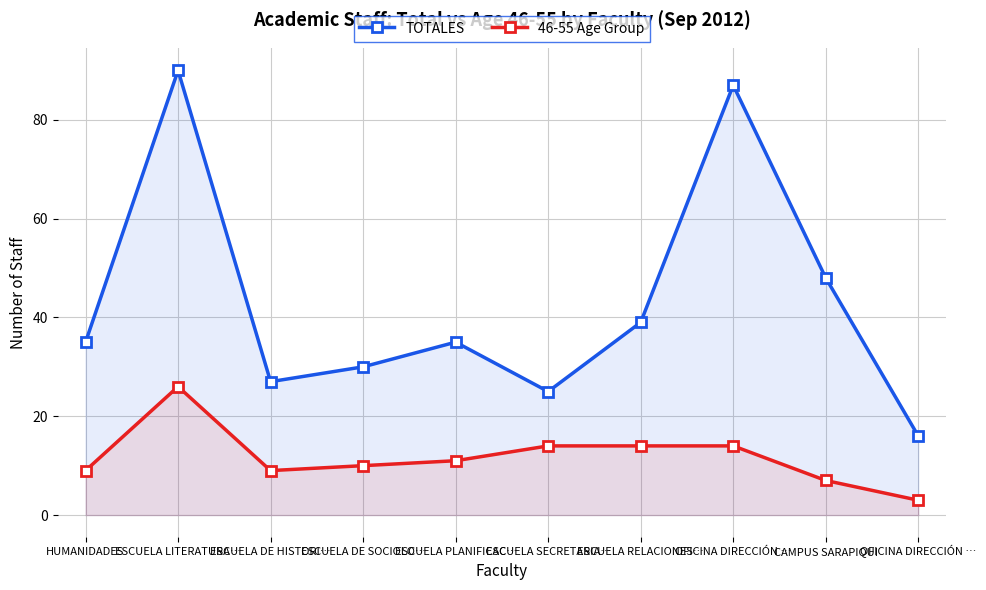

Between HUMANIDADES and ESCUELA PLANIFICAC…, which series saw the biggest shift?

46-55 Age Group